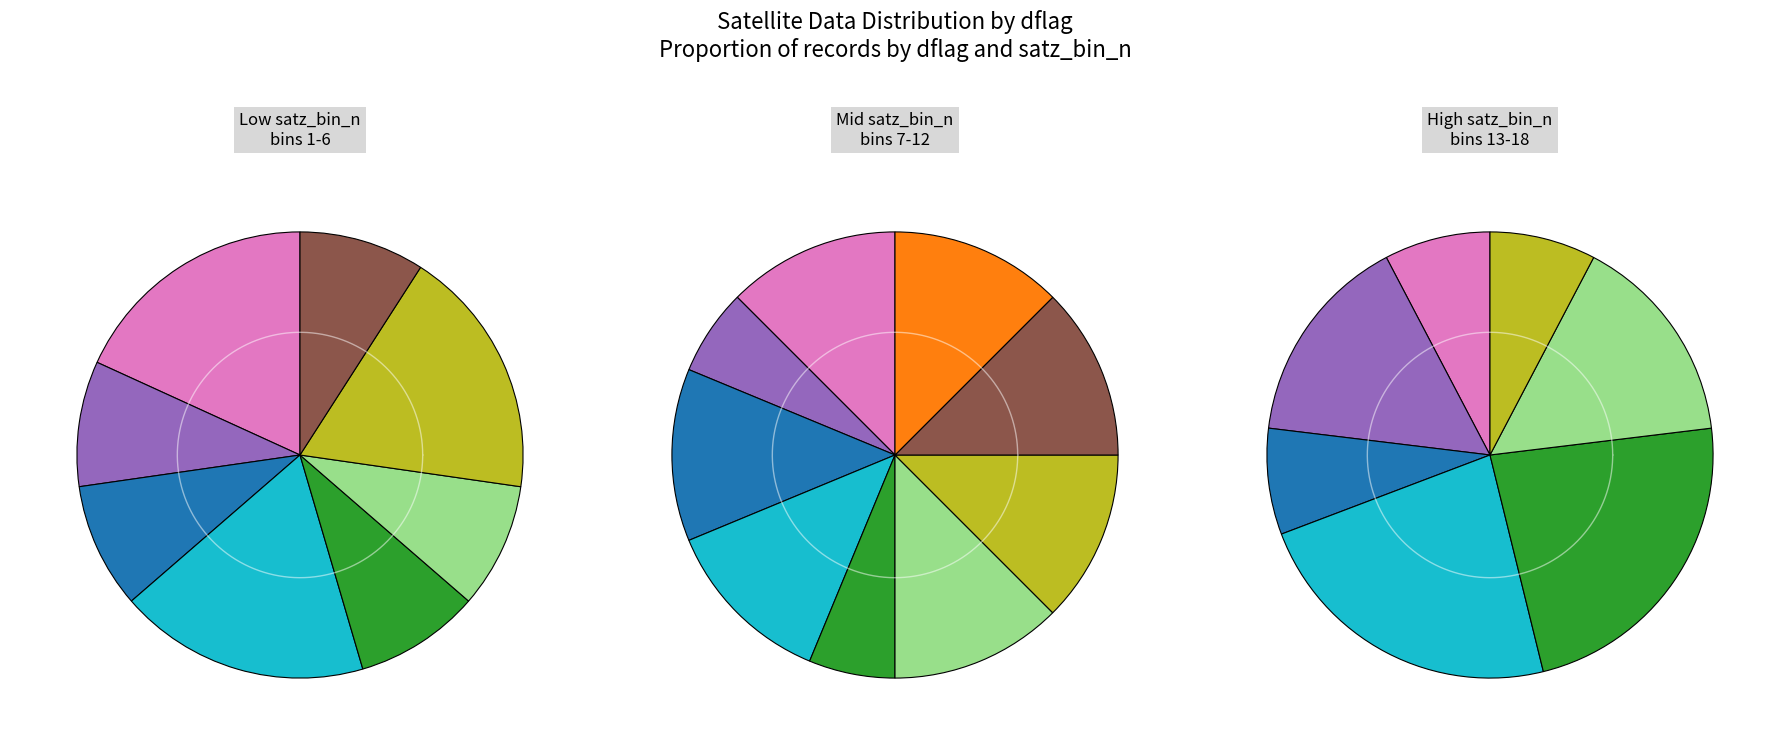

To the nearest percent, what percentage of the pie is 14?

6%